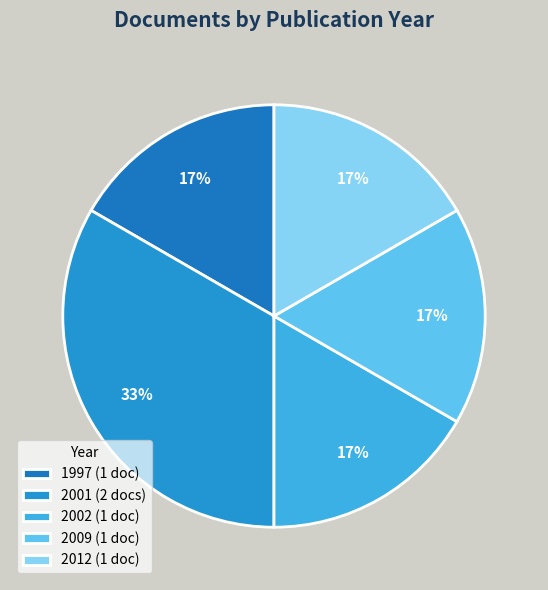

How many segments does this pie chart have?

5